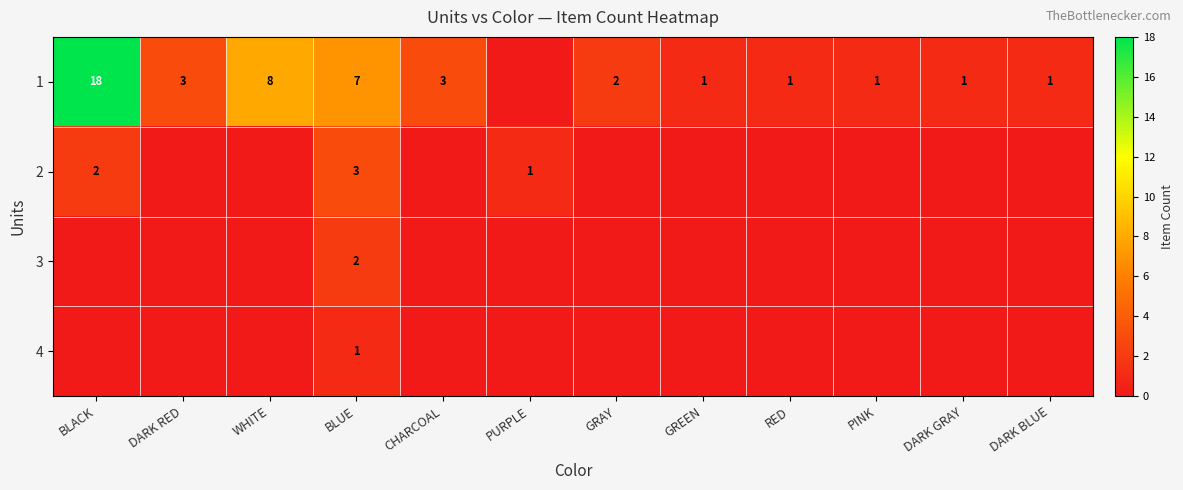

True or false: 1 has a value of 18 at BLACK.

True